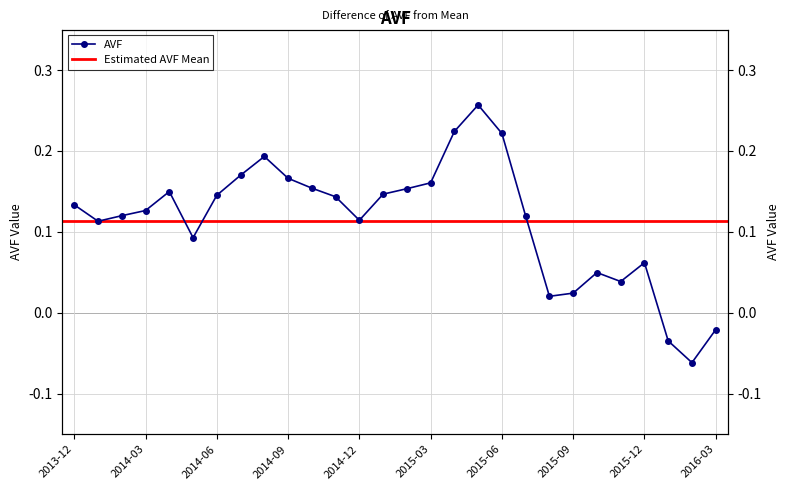

What is the difference between the second highest and minimum values?

0.3